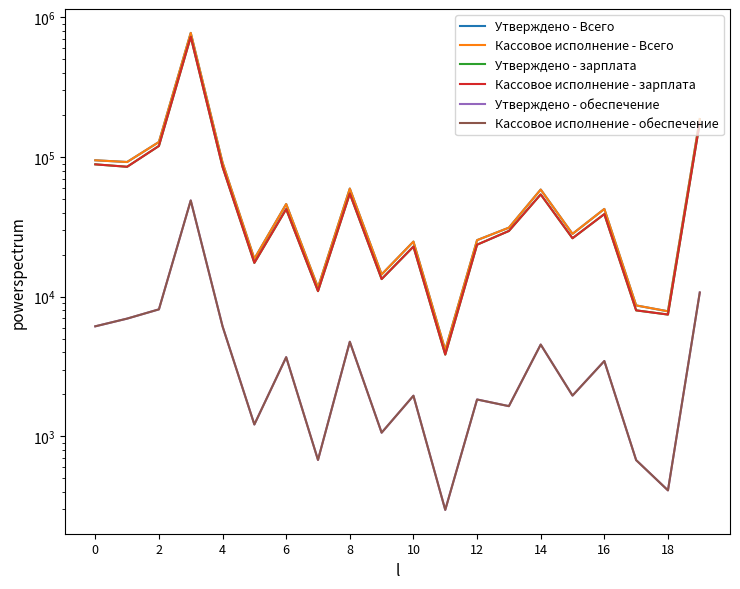

Count the number of categories in the chart.

20